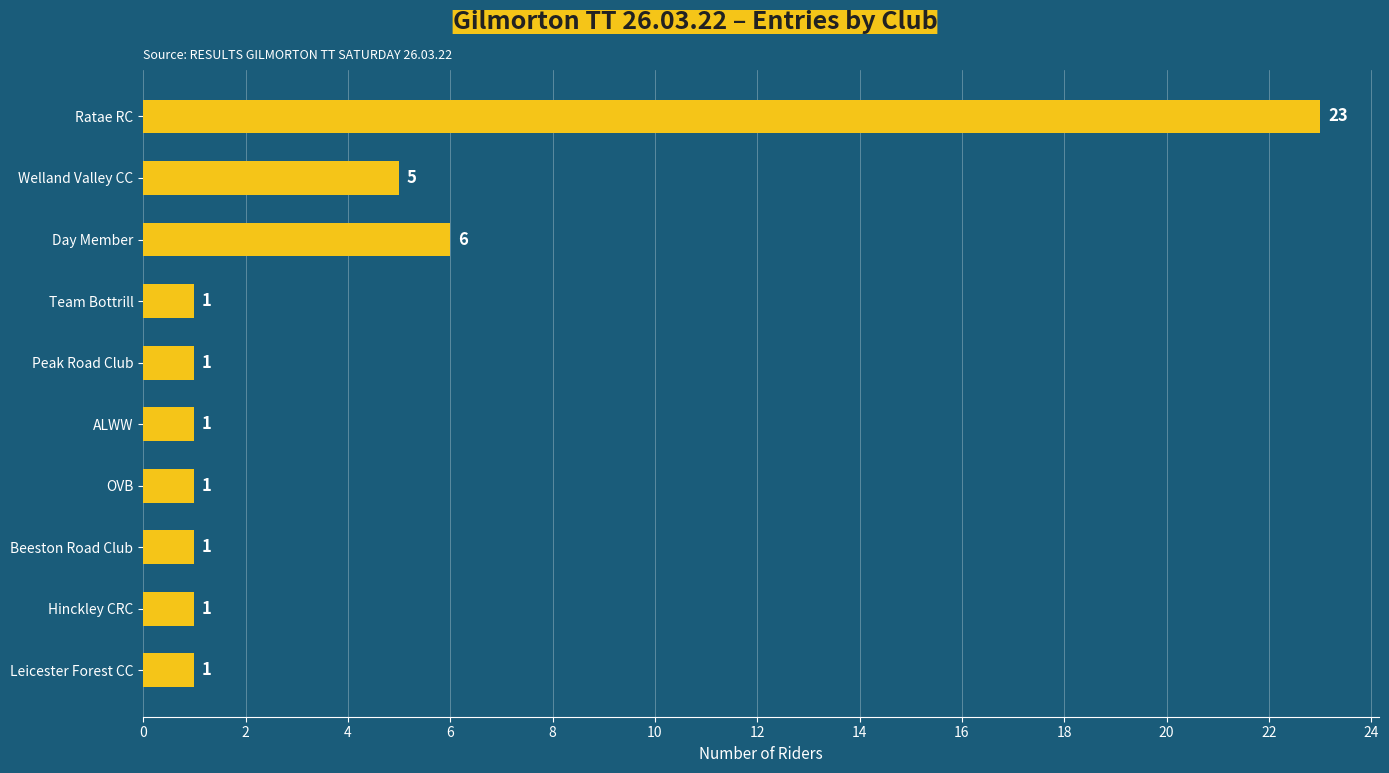

What is the label of the 4th bar from the top?

Team Bottrill